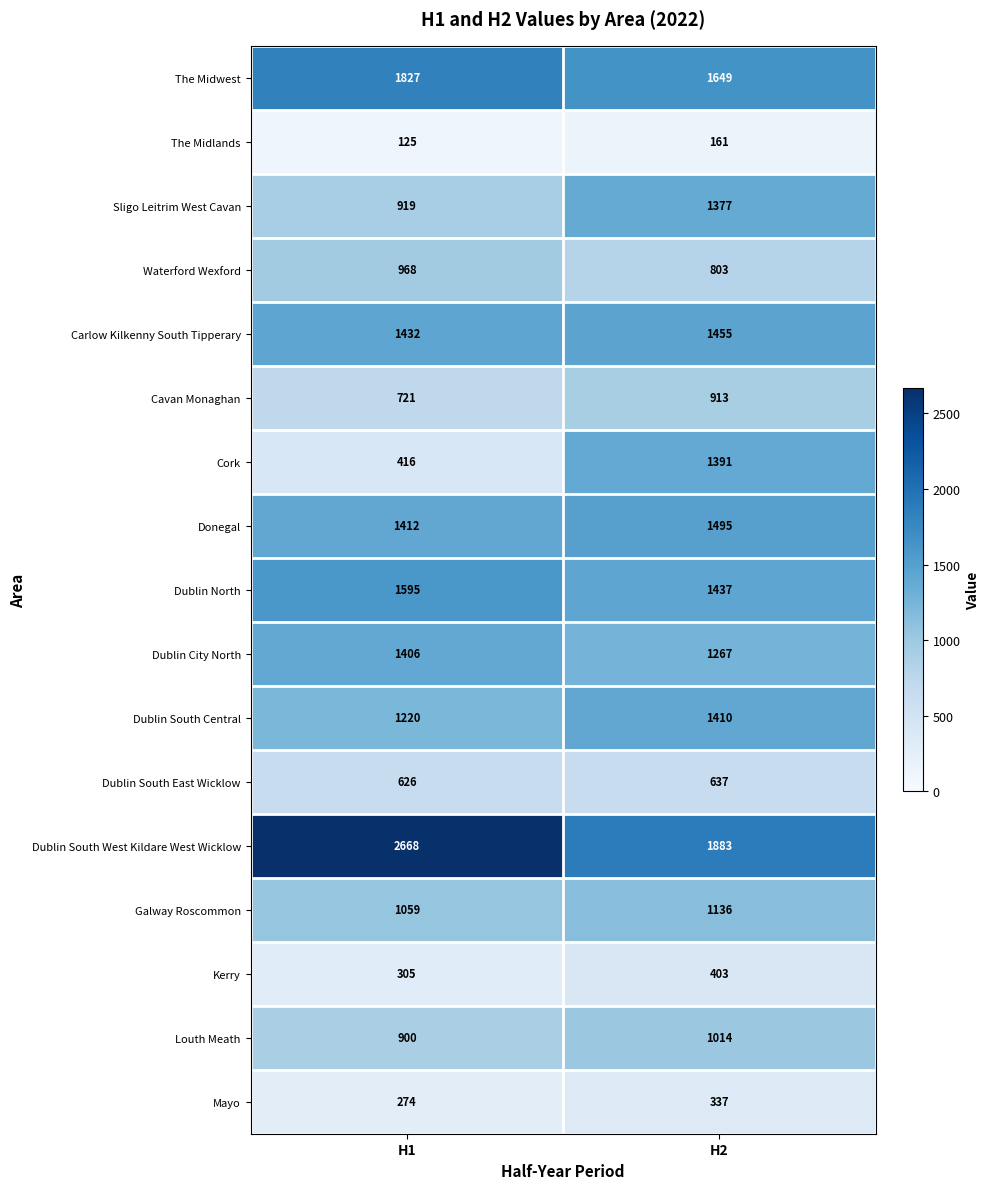

What is the sum of the Sligo Leitrim West Cavan values at H1 and H2?

2296